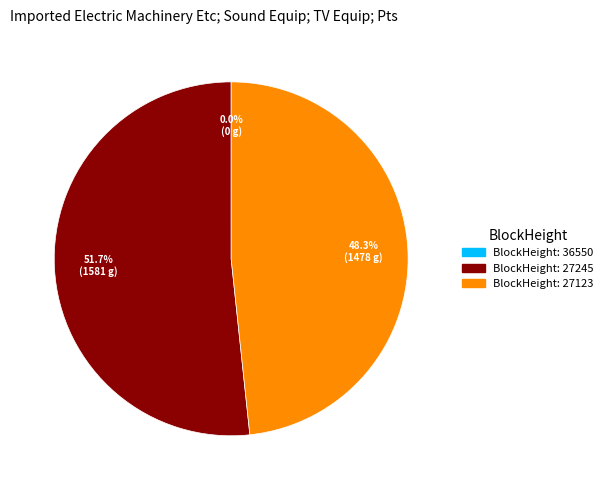

Does any single category account for the majority?

Yes